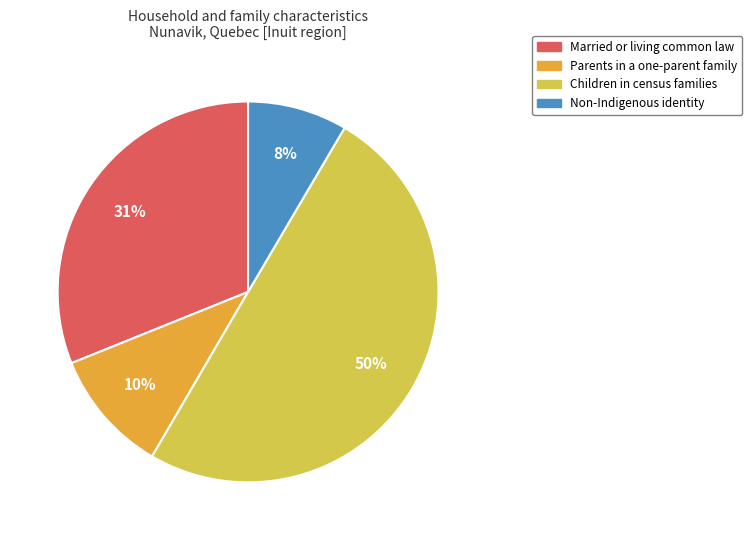

Which has a higher value, Children in census families or Parents in a one-parent family?

Children in census families